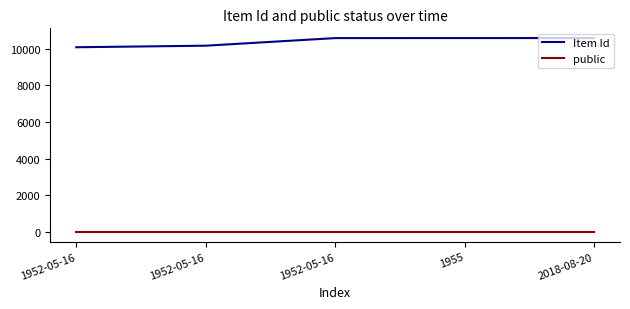

What is the label of the 2nd point from the right?

1955